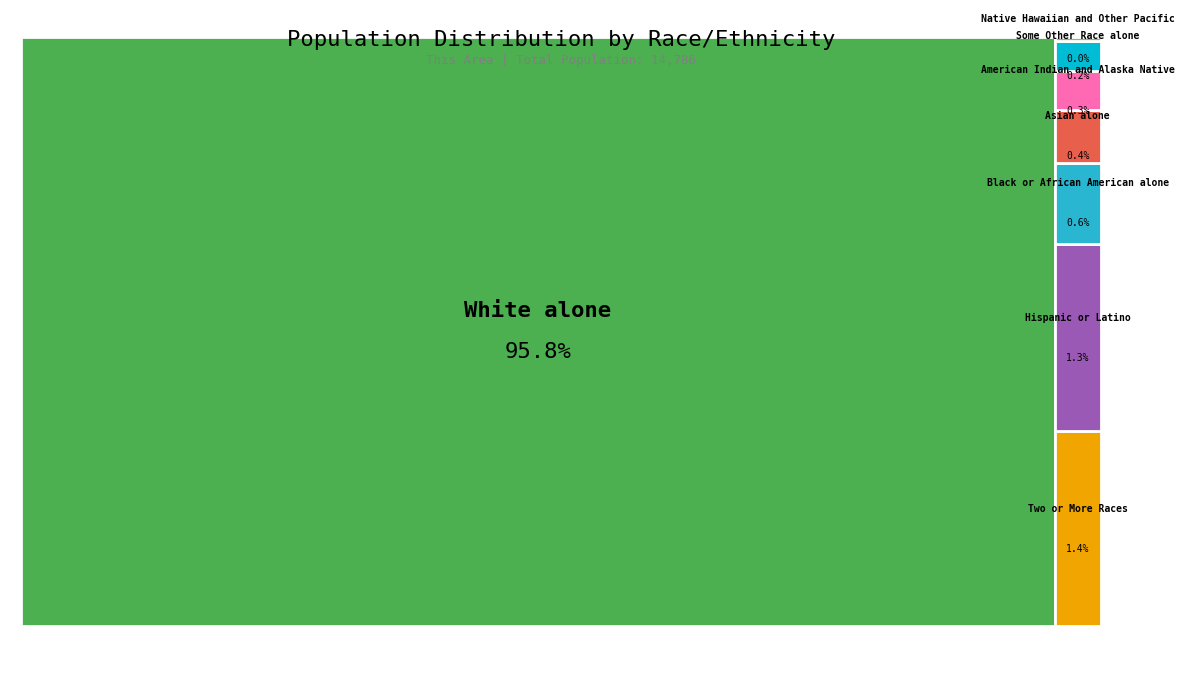

What is the change in value from Black or African American alone to Some Other Race alone?

-55